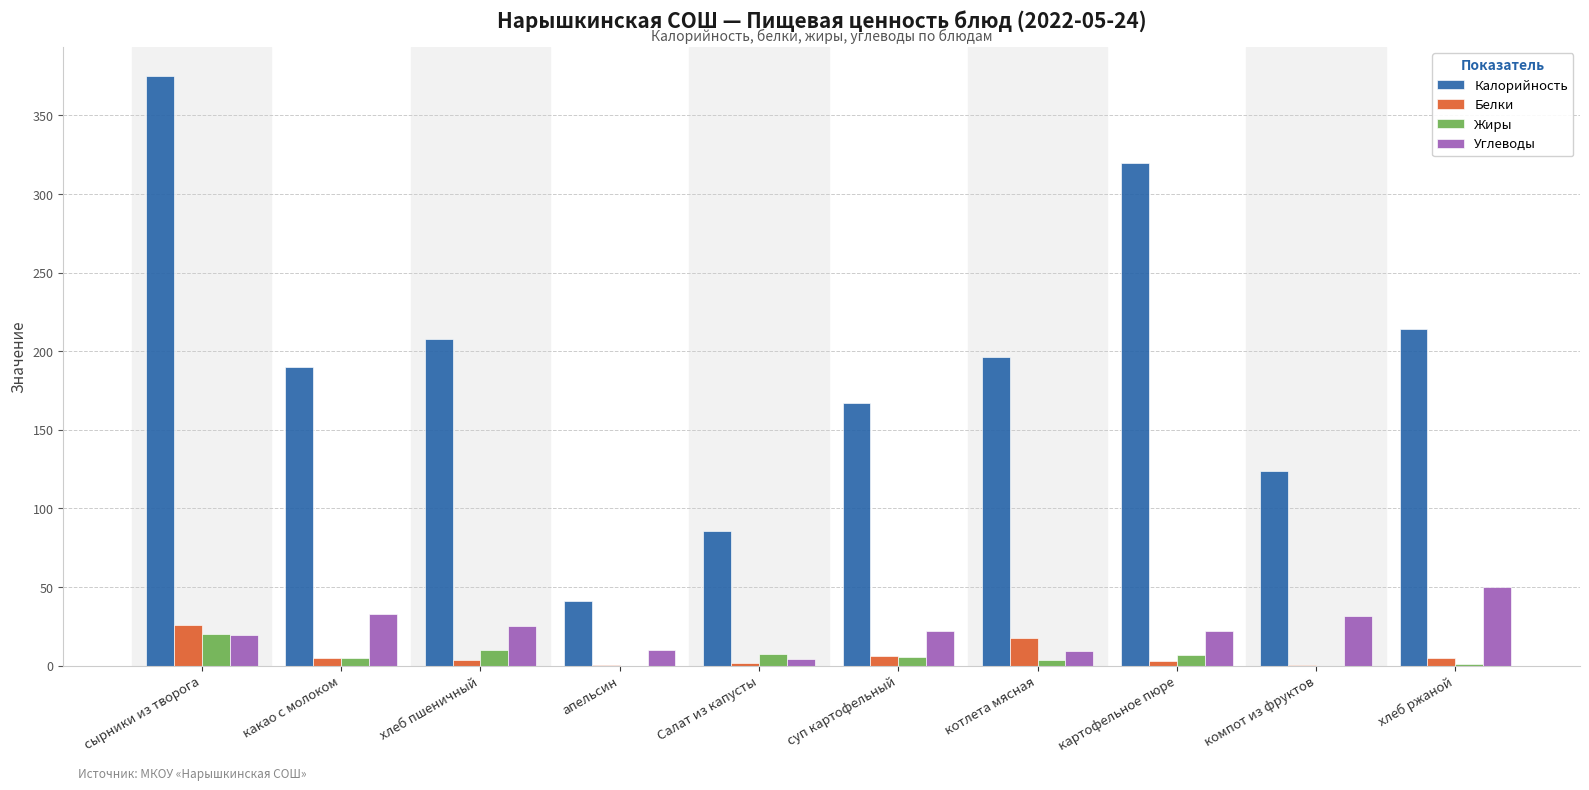

How many series are shown in this chart?

4